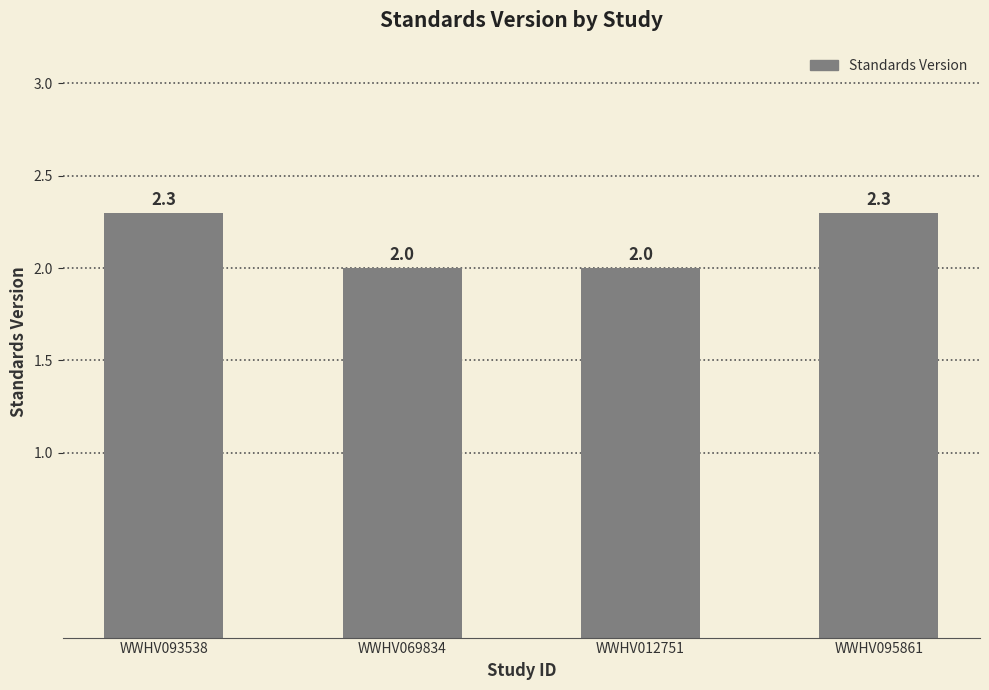

How many data points does each series have?

4